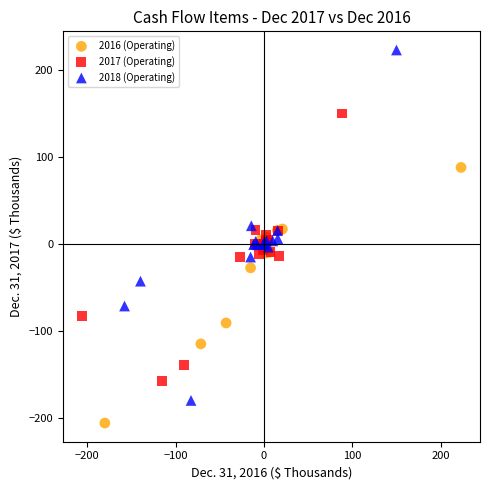

Which series reaches the maximum Y coordinate?

2018 (Operating)